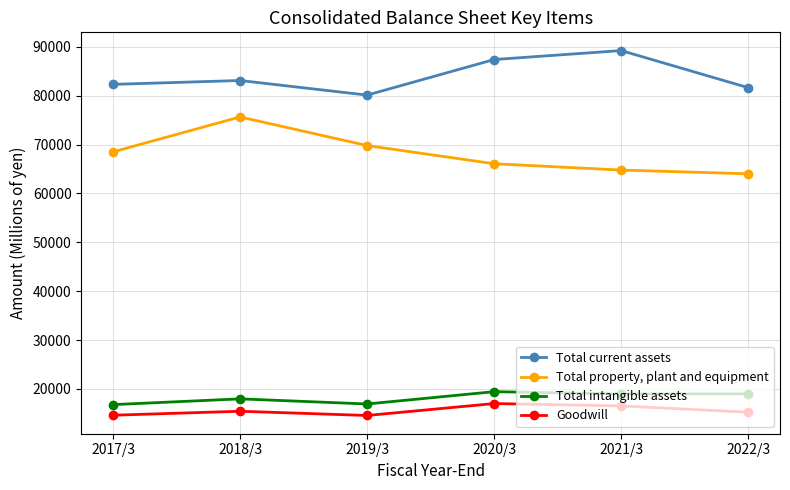

Which category has the highest value in the Total current assets series?

2021/3